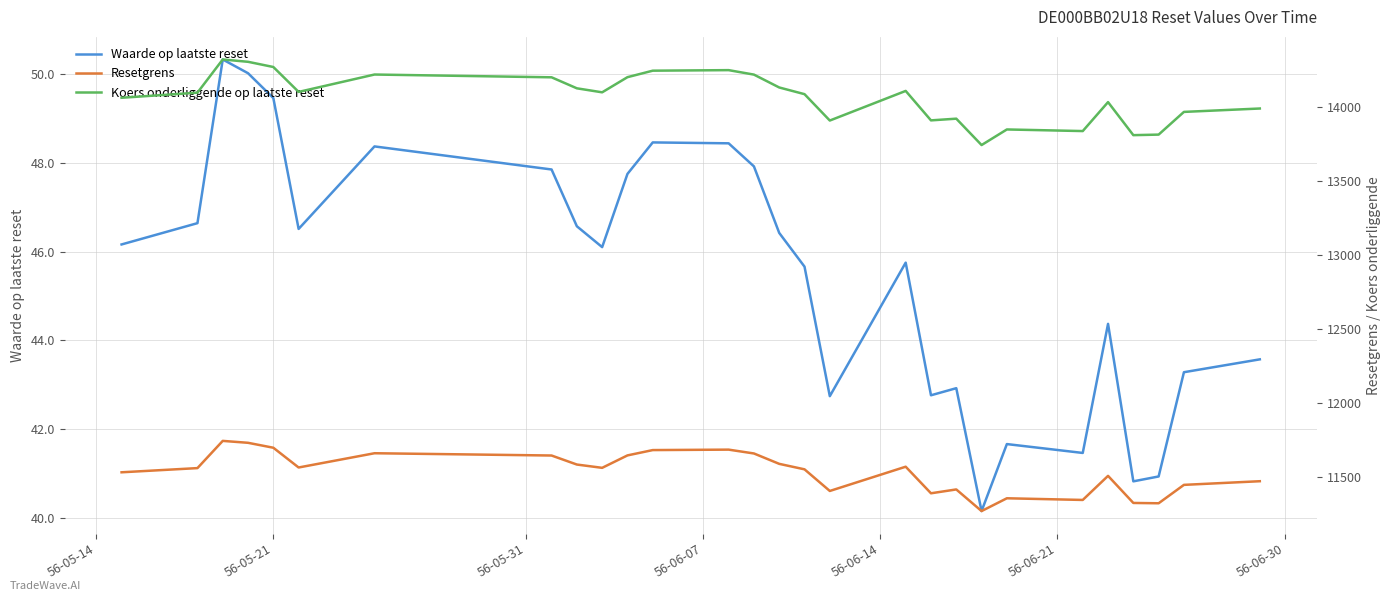

True or false: Waarde op laatste reset has more than 2 points higher than both neighbors.

True